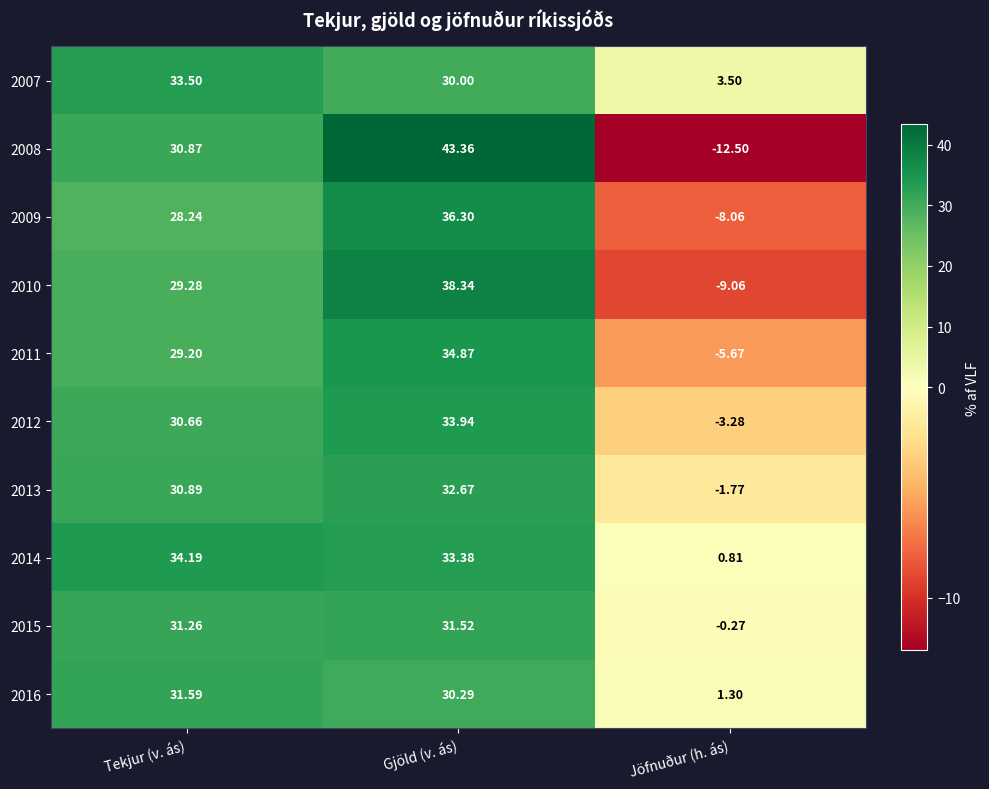

Where does the 2015 series first go above 31?

Tekjur (v. ás)